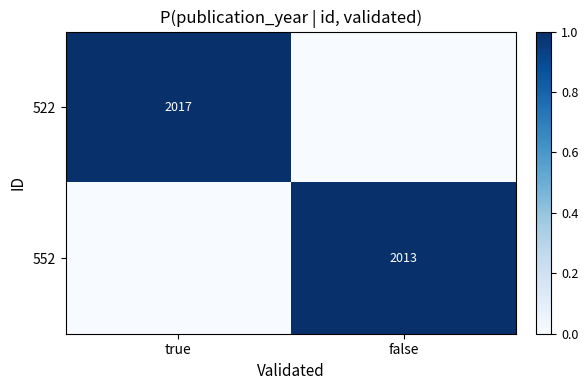

The 552 series shows 2761 at false. True or false?

False